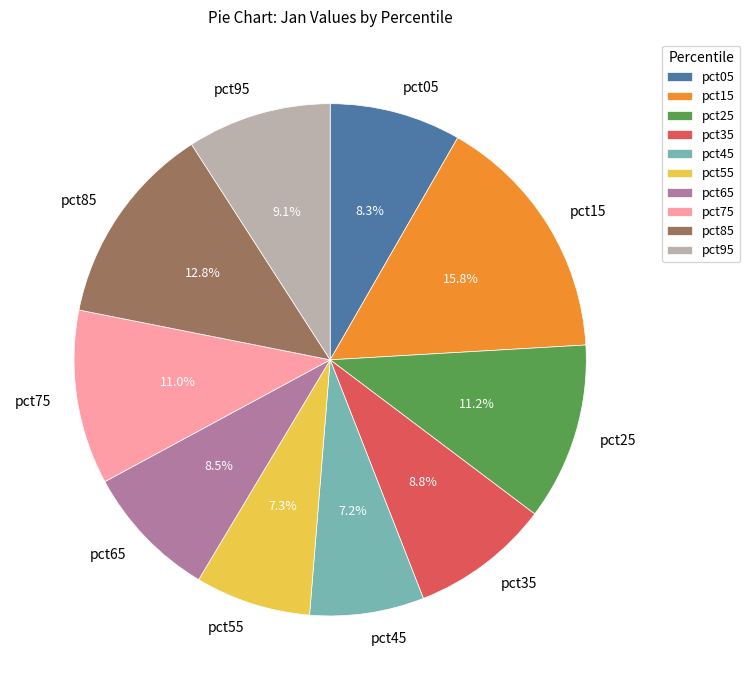

Count the number of slices in the pie.

10